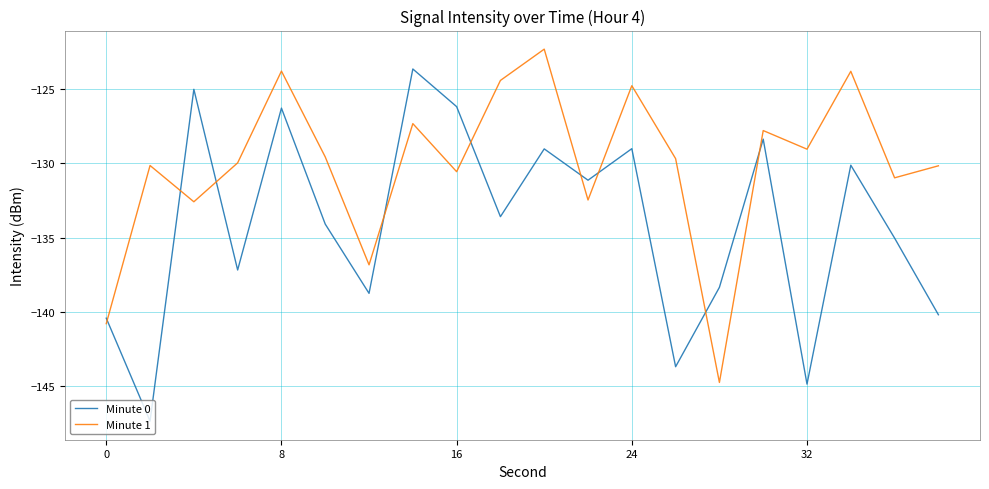

List the series in order of their overall mean, highest first.

Minute 1, Minute 0